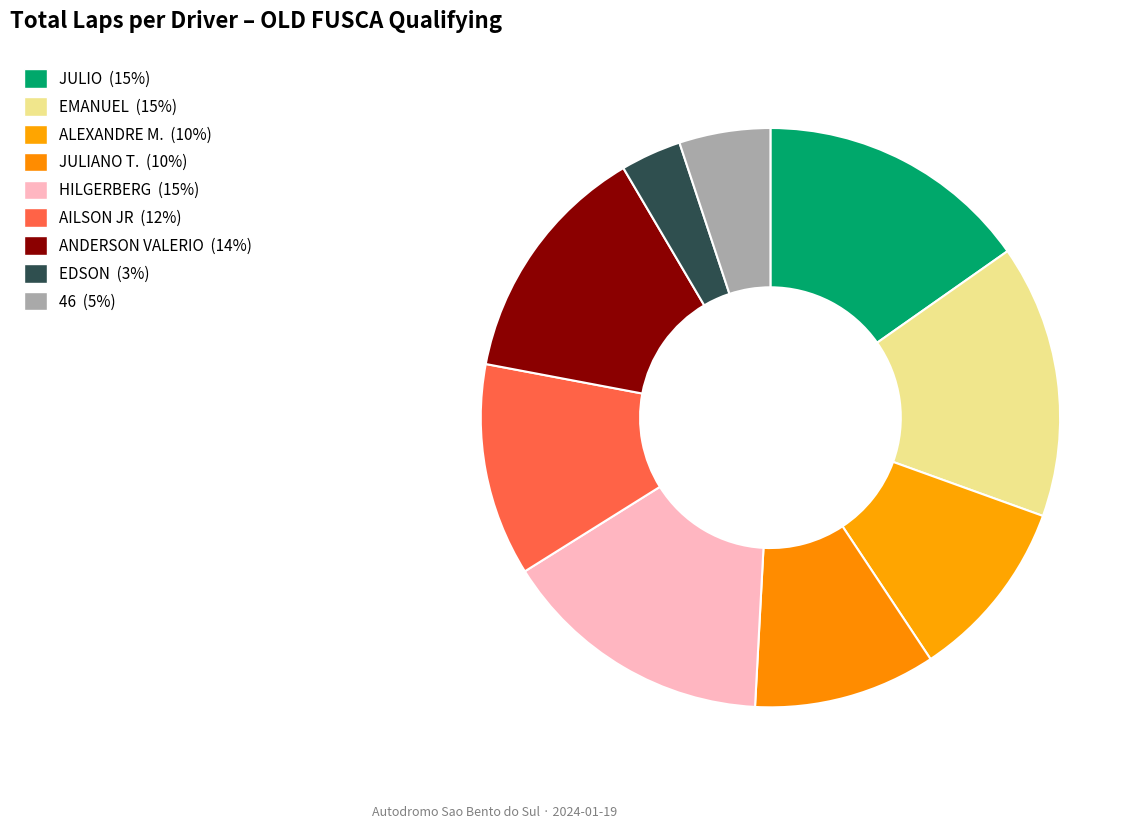

How many segments does this pie chart have?

9